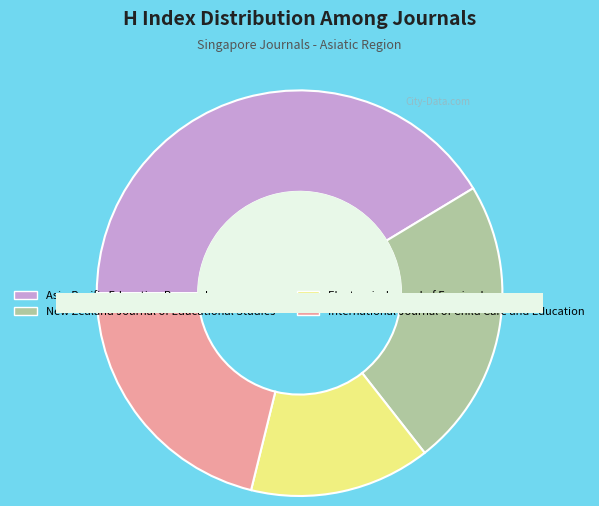

How much of the chart is everything except International Journal of Child Care and Education?

78.8%